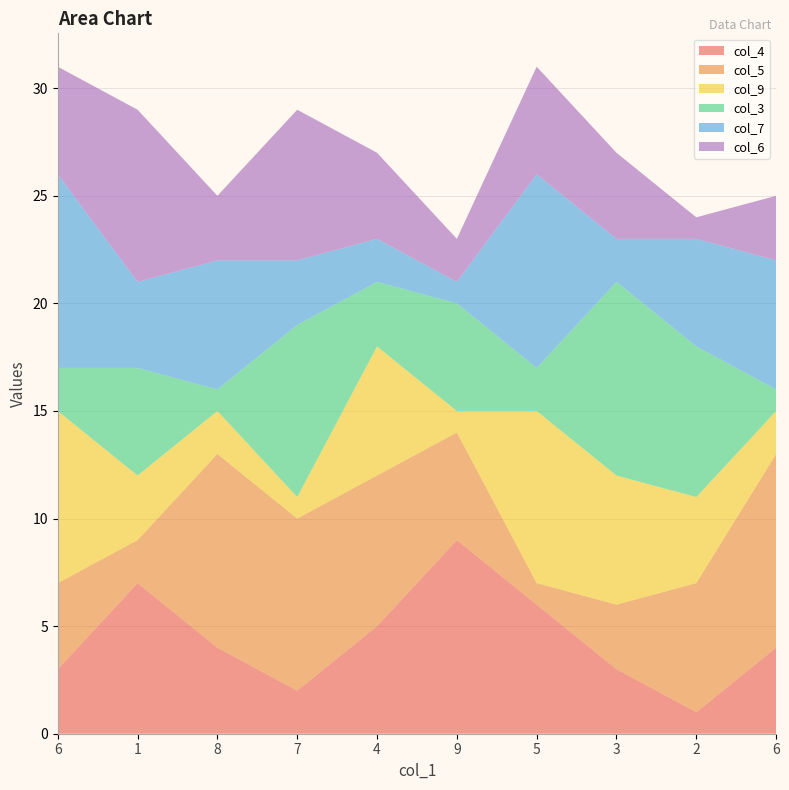

Reading left to right, transcribe all the data shown in this chart.

col_4: 6=3	1=7	8=4	7=2	4=5	9=9	5=6	3=3	2=1	6=4
col_5: 6=4	1=2	8=9	7=8	4=7	9=5	5=1	3=3	2=6	6=9
col_9: 6=8	1=3	8=2	7=1	4=6	9=1	5=8	3=6	2=4	6=2
col_3: 6=2	1=5	8=1	7=8	4=3	9=5	5=2	3=9	2=7	6=1
col_7: 6=9	1=4	8=6	7=3	4=2	9=1	5=9	3=2	2=5	6=6
col_6: 6=5	1=8	8=3	7=7	4=4	9=2	5=5	3=4	2=1	6=3